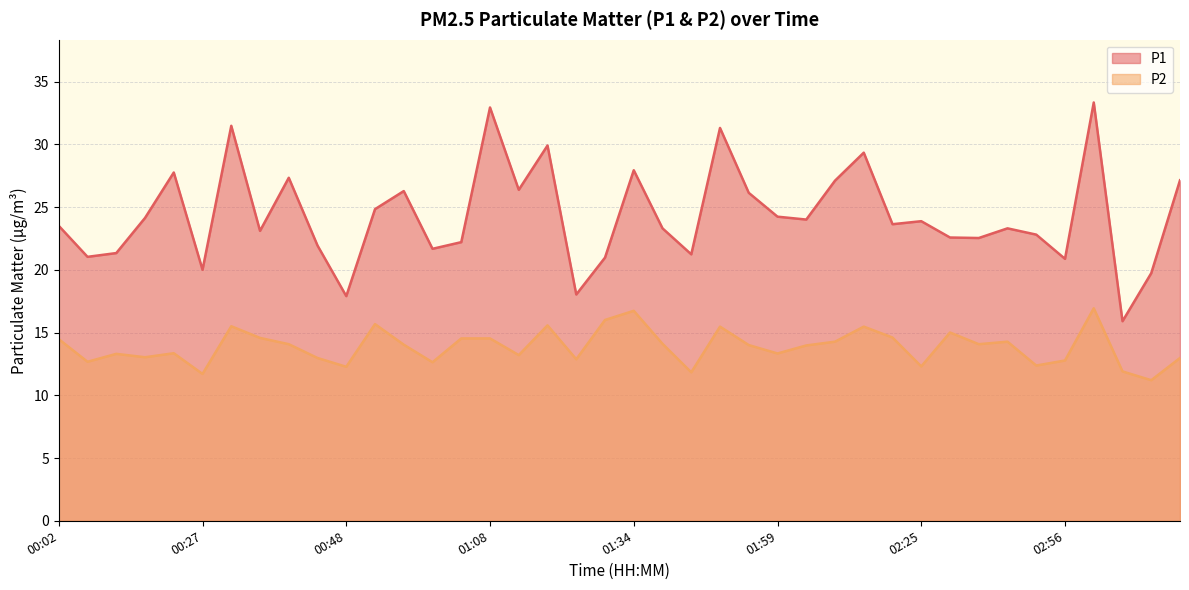

What is the minimum value shown in the chart?

11.2